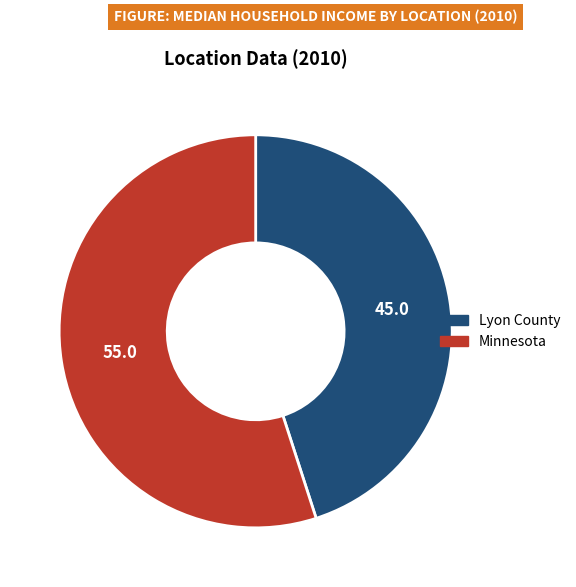

Is it true that Minnesota is 55% of the pie?

True